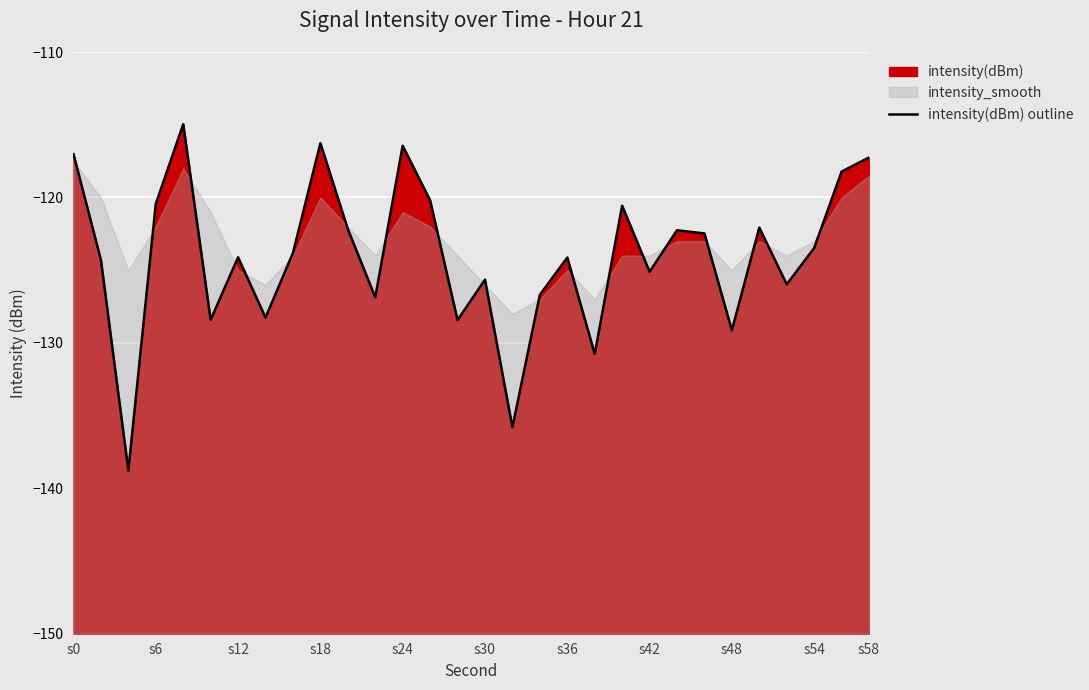

Where does the data first go above -123?

s0